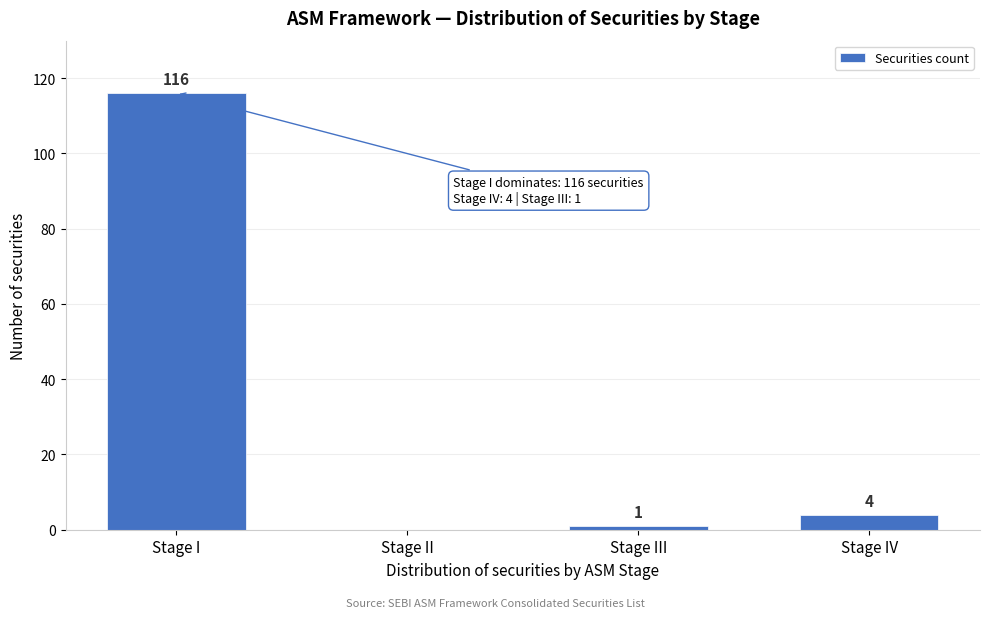

Reading left to right, list all the values displayed in this chart.

Stage I=116	Stage II=0	Stage III=1	Stage IV=4